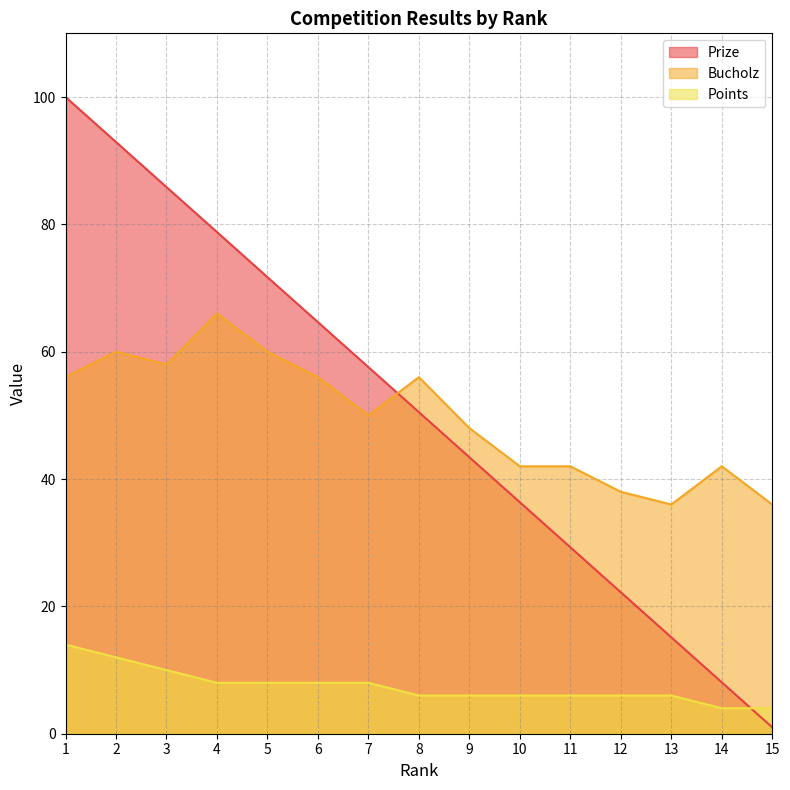

At which category is the sum across all series the highest?

1